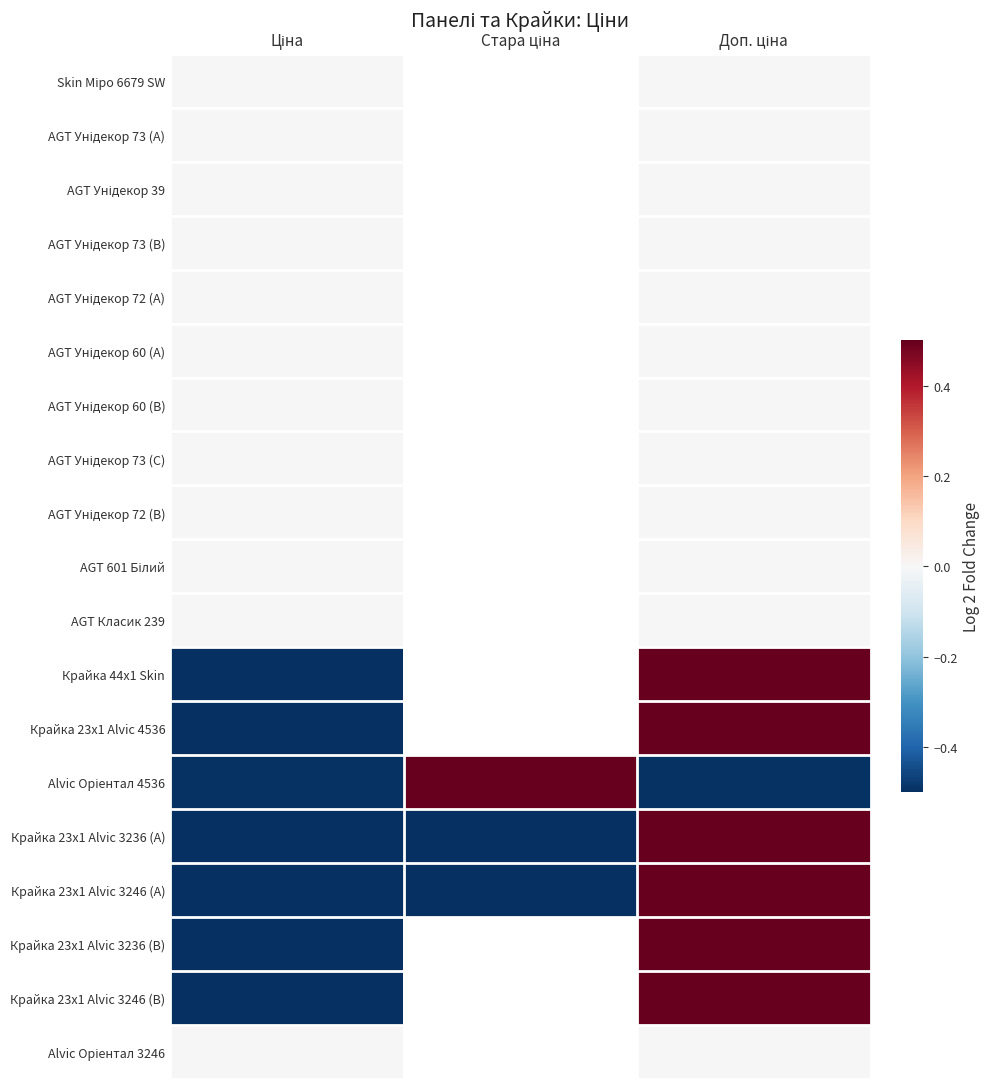

The value of AGT Унідекор 60 (A) at Доп. ціна is 0.0. True or false?

True